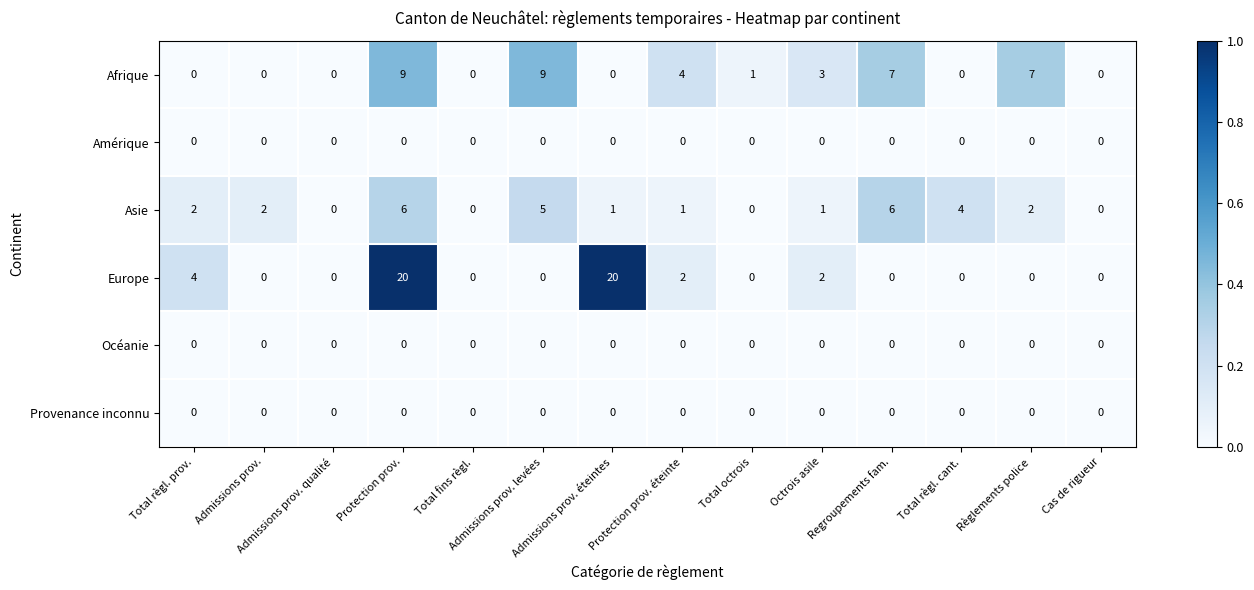

Which series has the widest spread of values?

Europe